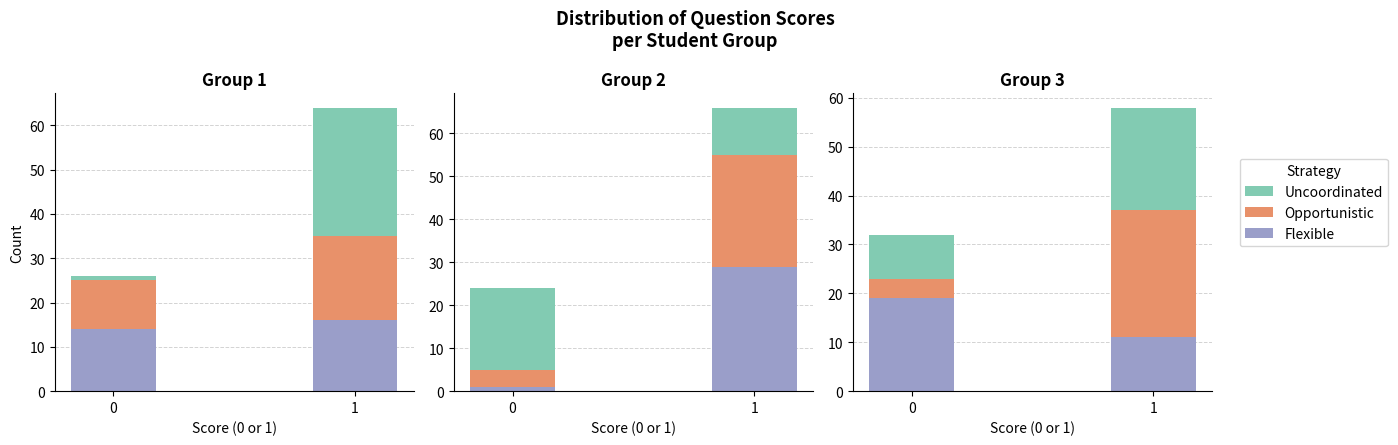

Which series has the largest total across all categories?

Flexible